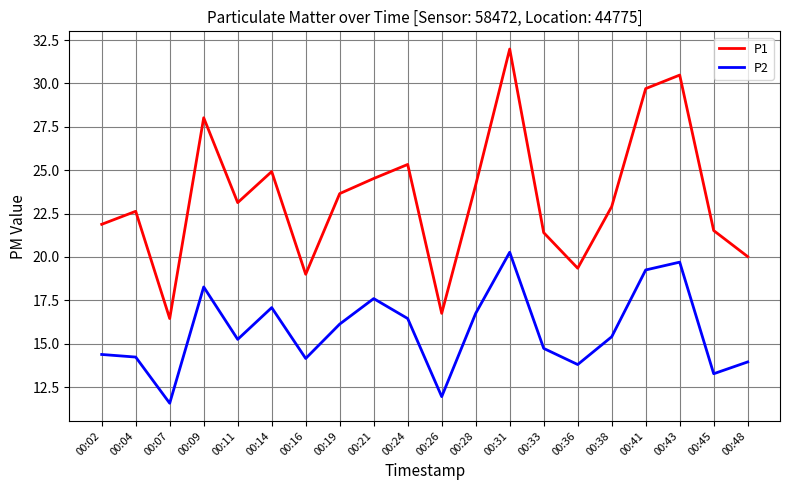

What is the difference between the maximum and minimum values in the P1 series?

15.5